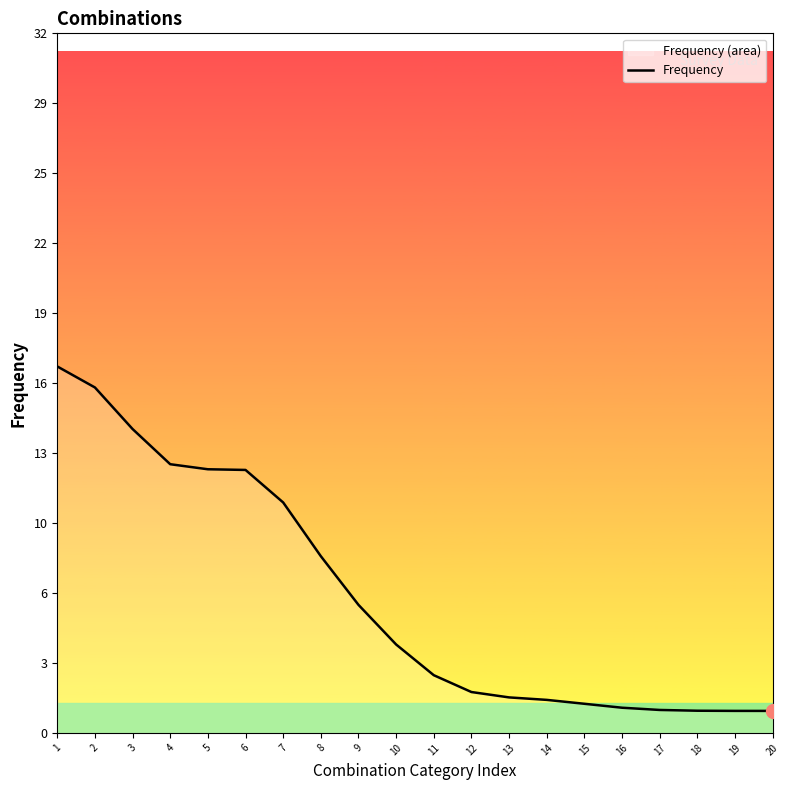

Read the value at 10.

4.0